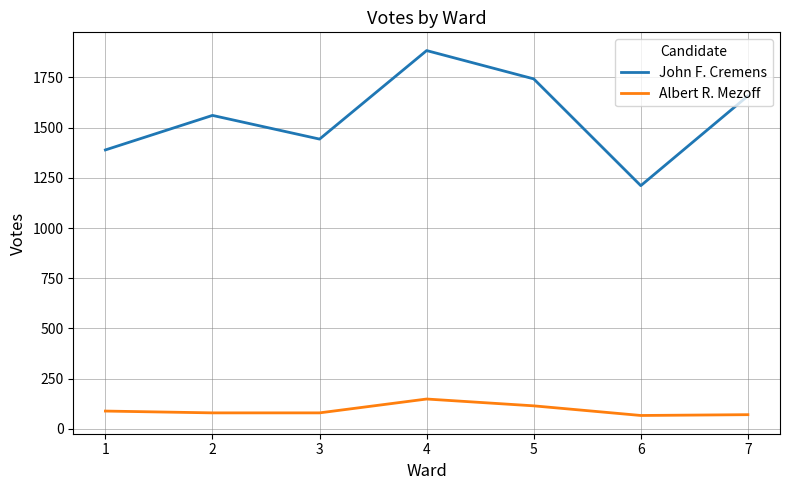

What is the spread (max minus min) of values at 6?

1145